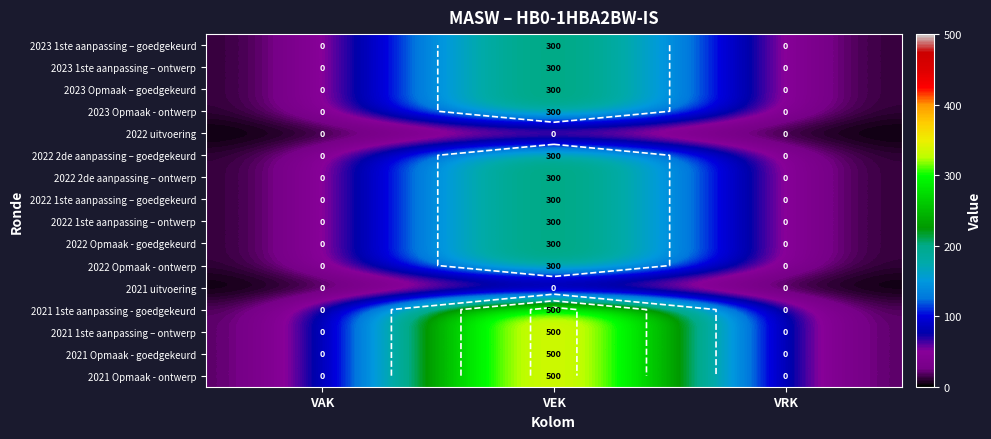

At how many categories does at least one series exceed 485?

1